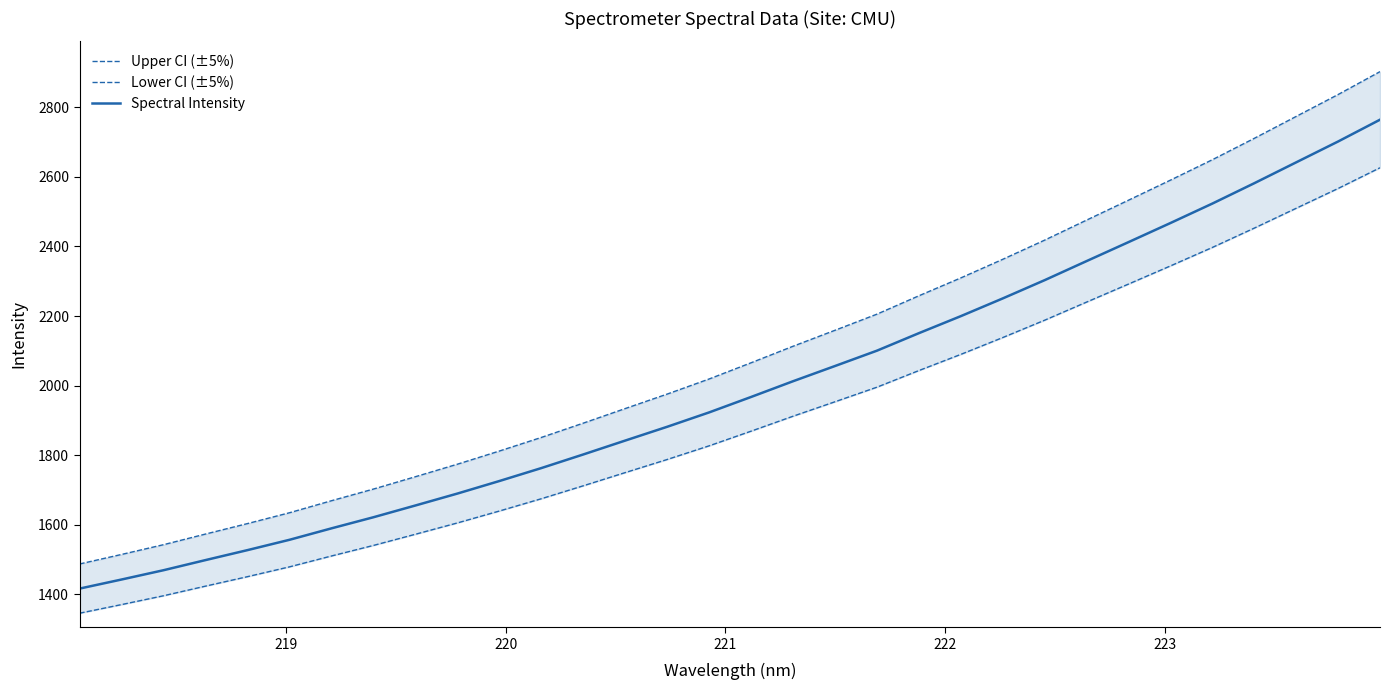

What are all the series names shown in the legend?

Upper CI (±5%), Lower CI (±5%), Spectral Intensity